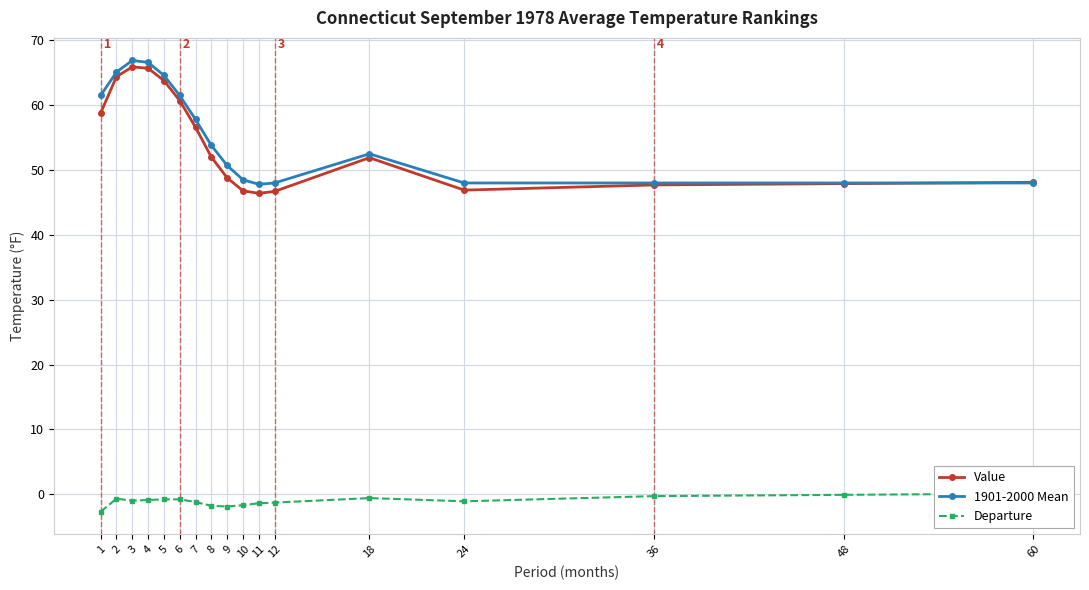

What is the smallest value displayed?

-2.7